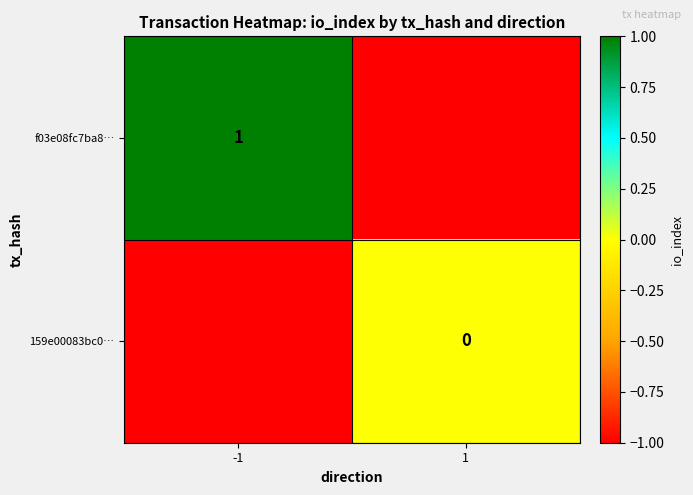

True or false: f03e08fc7ba8… has a value of 1 at -1.

True